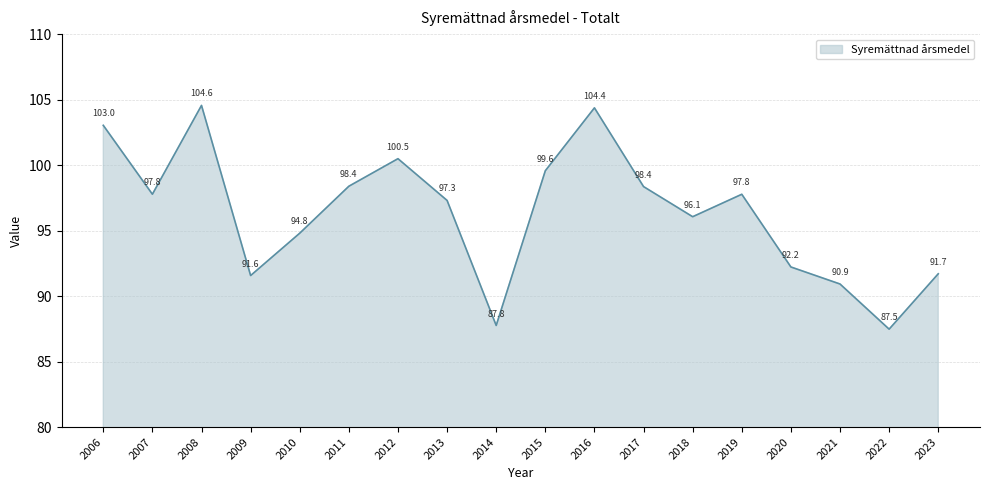

Is it true that the value at 2015 is 99.6?

True